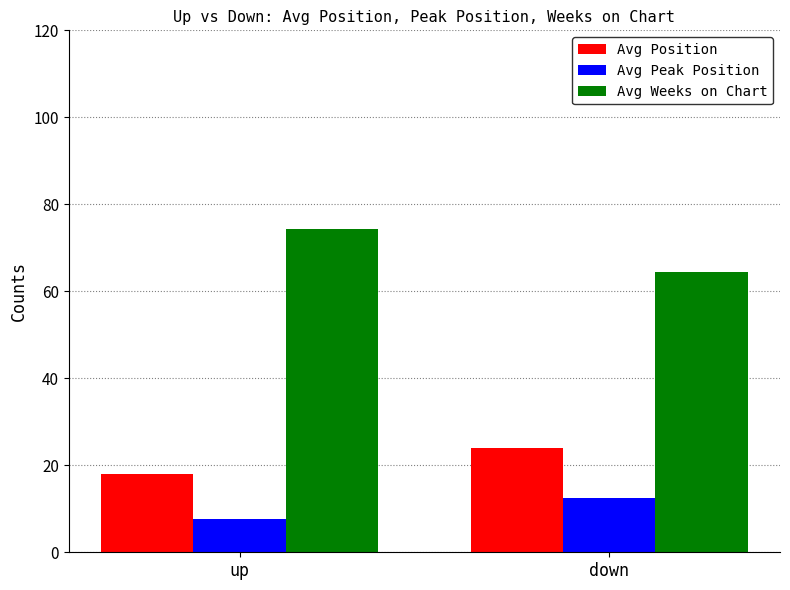

How many bars are there in each group?

3